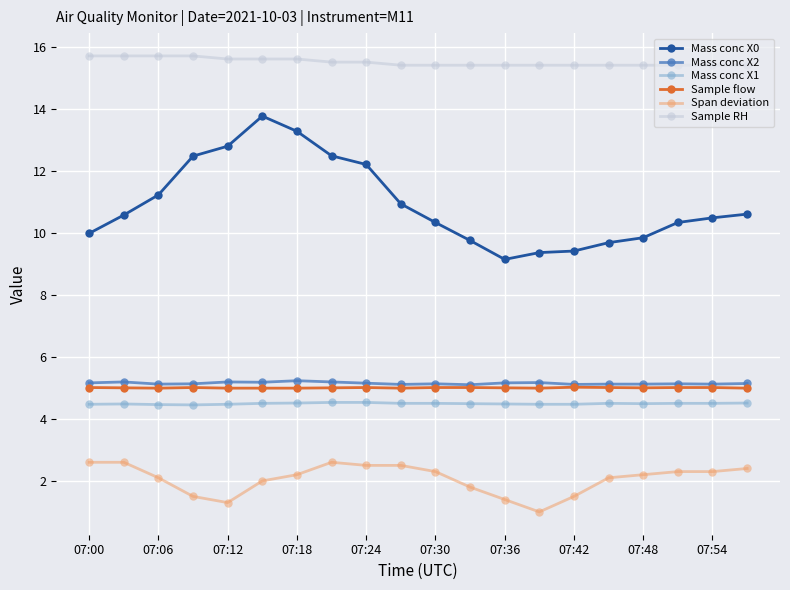

Which series has the largest total across all categories?

Sample RH